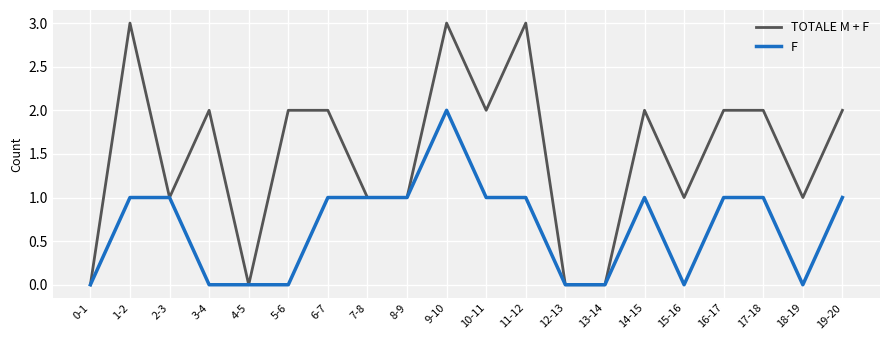

What position from the right is 19-20?

1